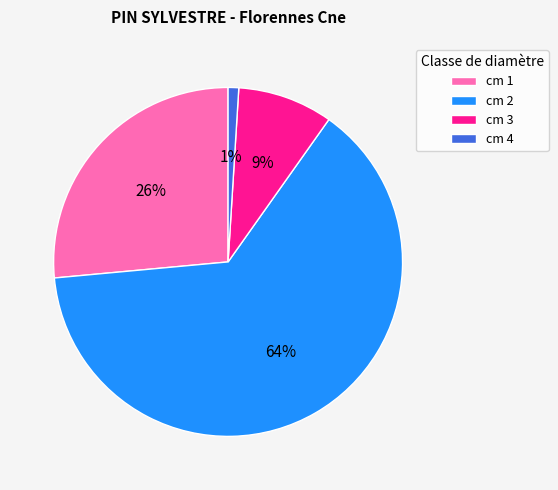

Which category has the biggest portion of the pie?

cm 2